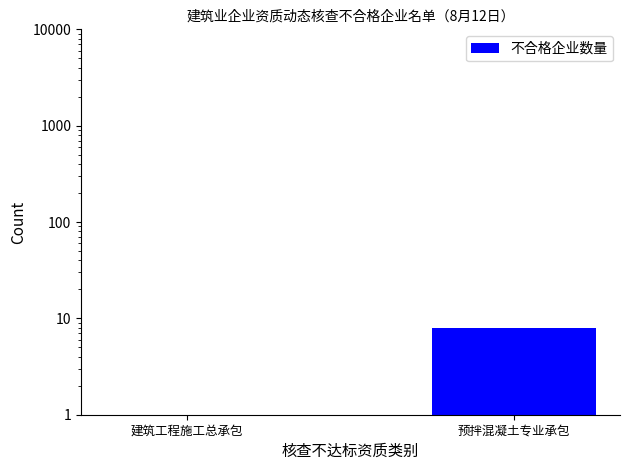

What is the sum of all values?

9